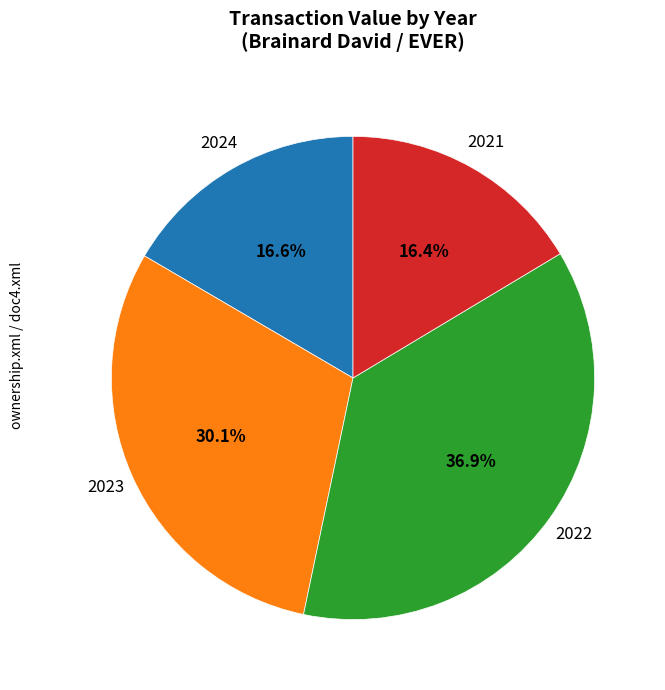

Which slice is the largest?

2022